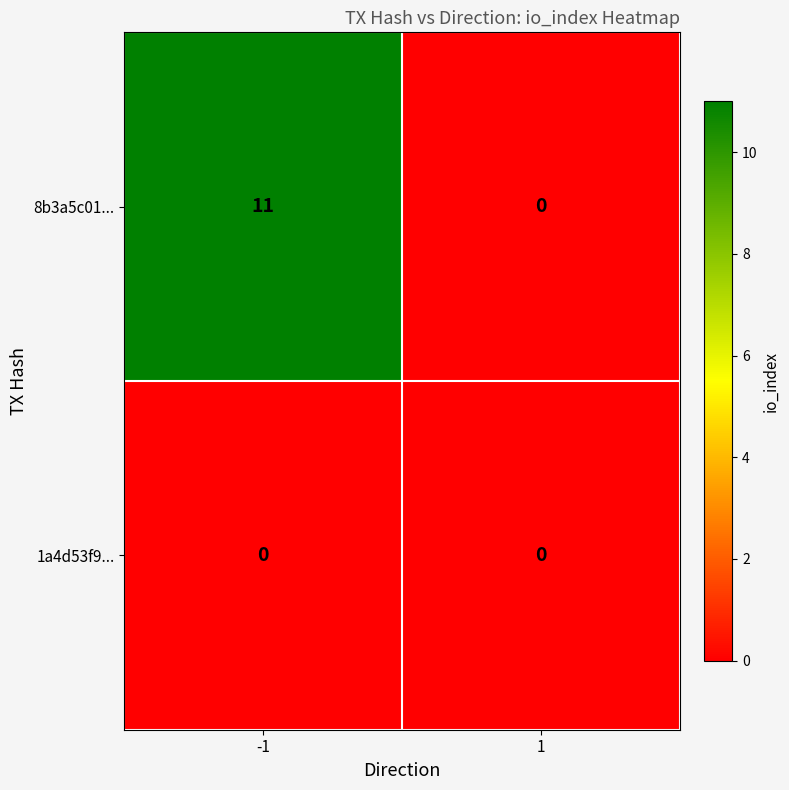

True or false: 8b3a5c01... has a value of 11 at -1.

True